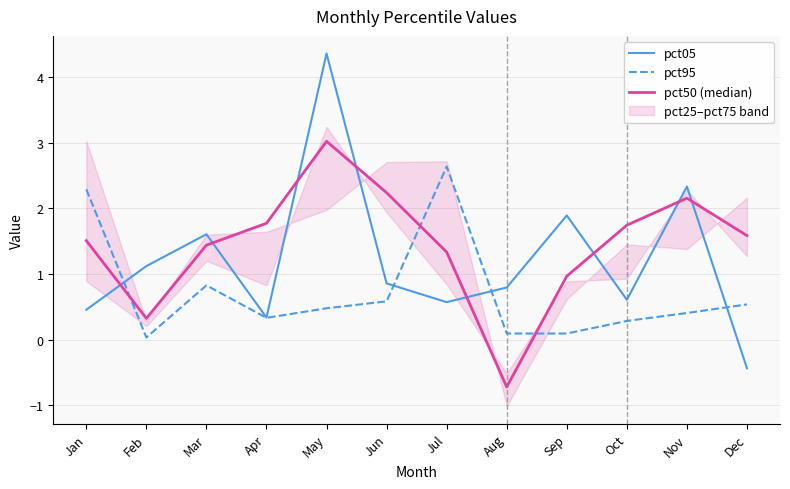

Where does the pct50 (median) series first go above 1?

Jan